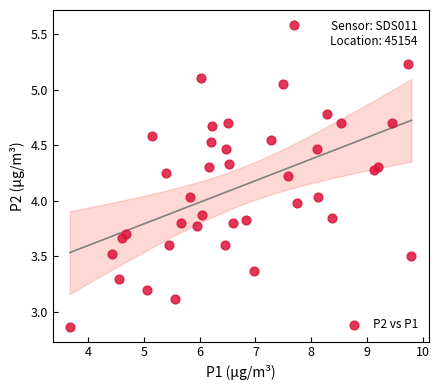

What is the range of Y values (max minus min)?

2.7